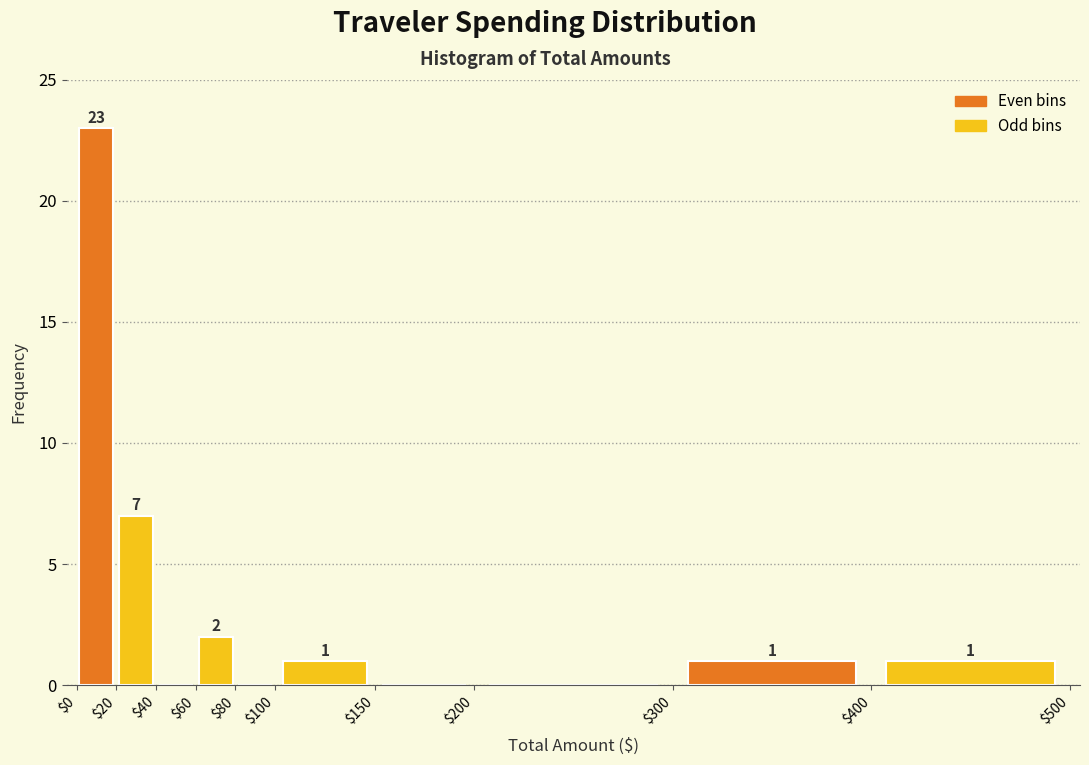

Which range on the x-axis has the tallest bar?

$0 to $20